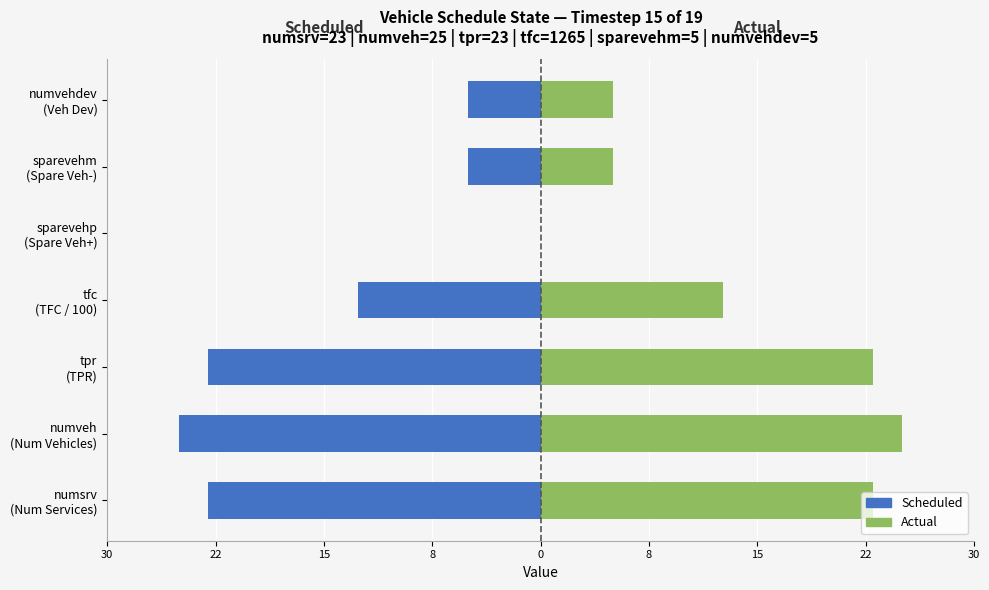

Reading left to right, transcribe all the data shown in this chart.

Scheduled: -23.0	-25.0	-23.0	-12.7	0.0	-5.0	-5.0
Actual: 23.0	25.0	23.0	12.7	0.0	5.0	5.0